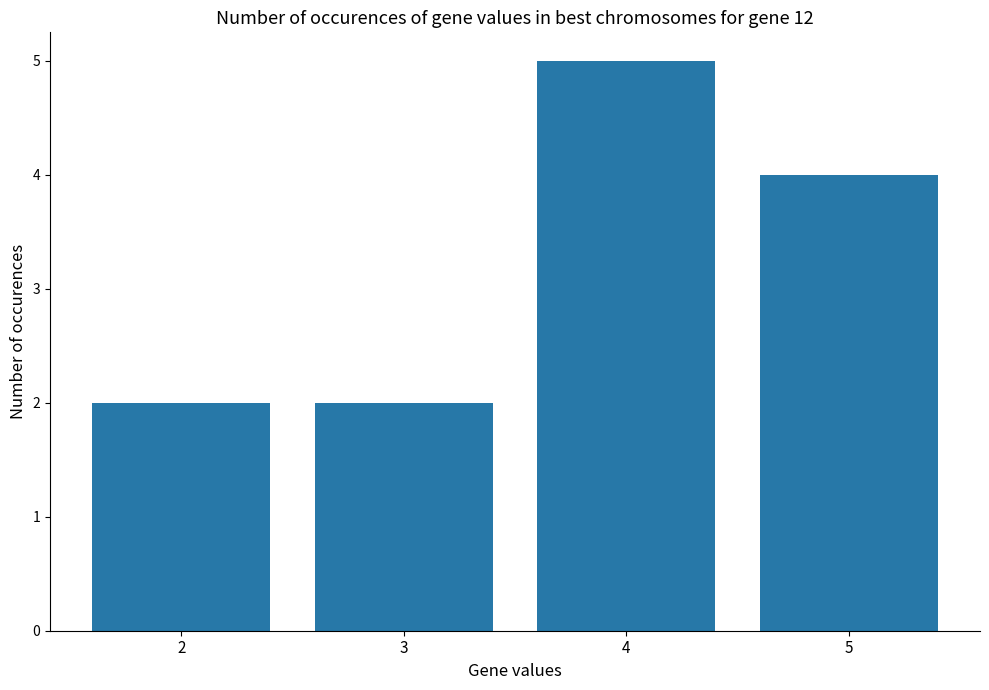

What is the maximum value shown in the chart?

5